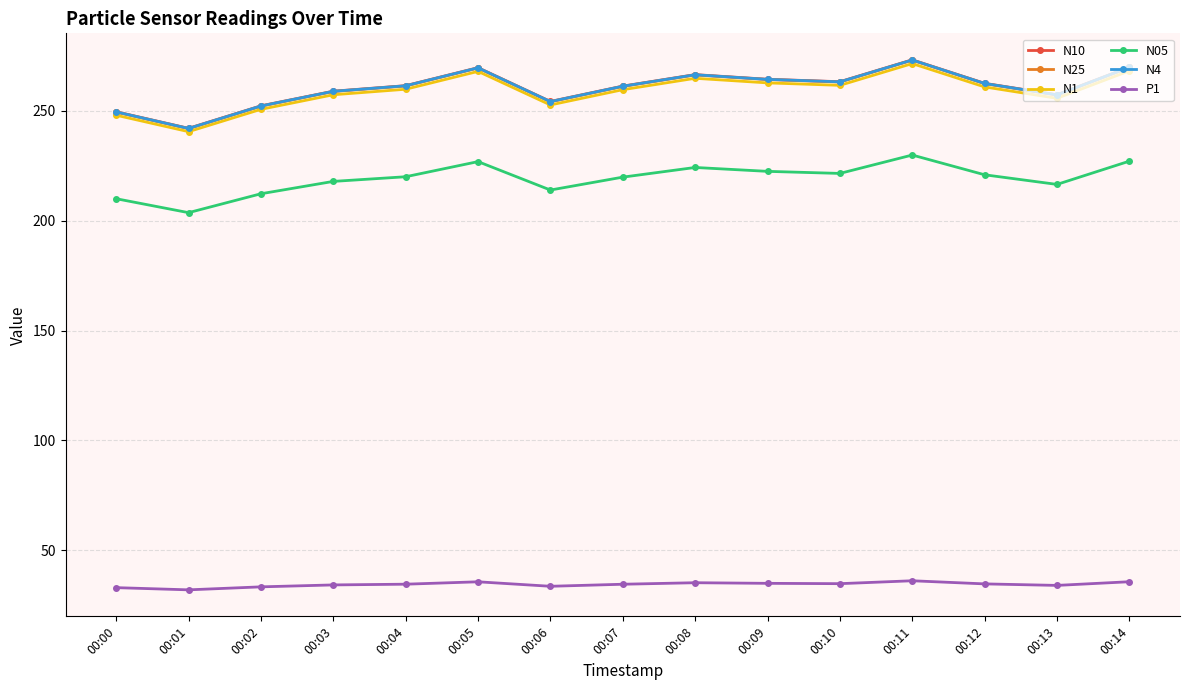

What is the difference between the maximum and minimum values in the N05 series?

26.2